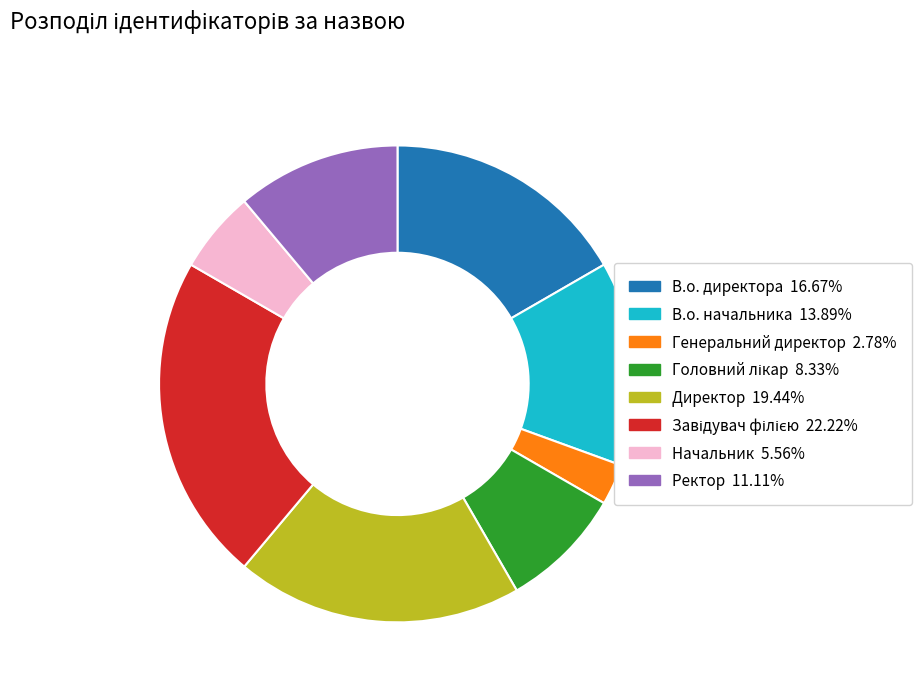

Which slice is the smallest?

Генеральний директор